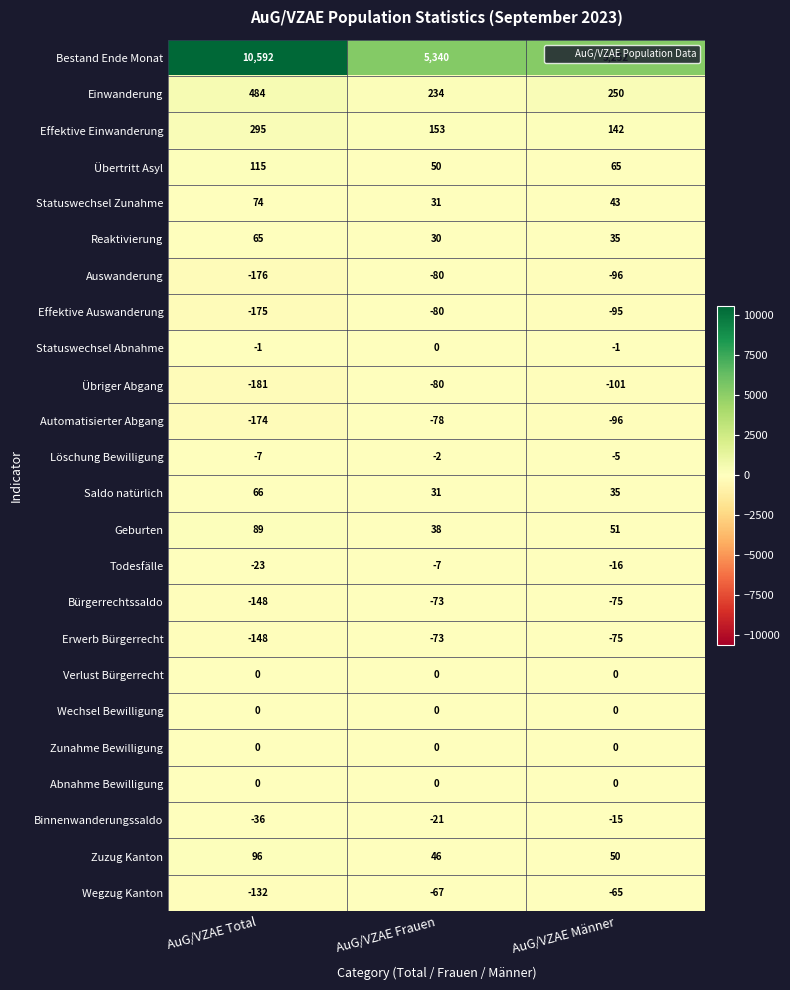

What is the spread (max minus min) of values at AuG/VZAE Total?

10773